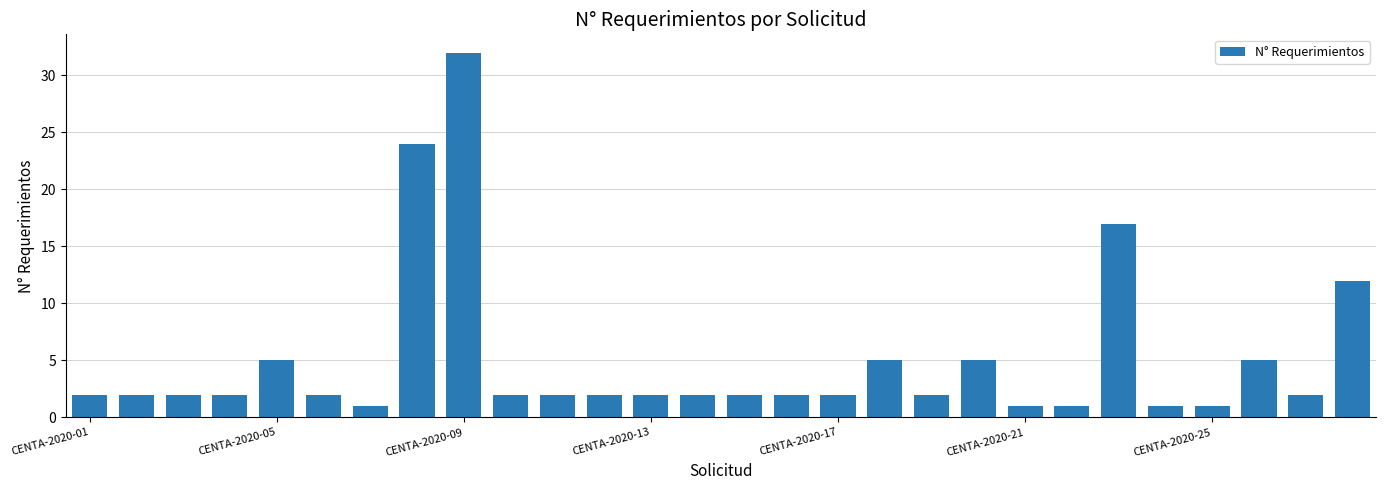

What is the value of the 18th bar from the left?

5